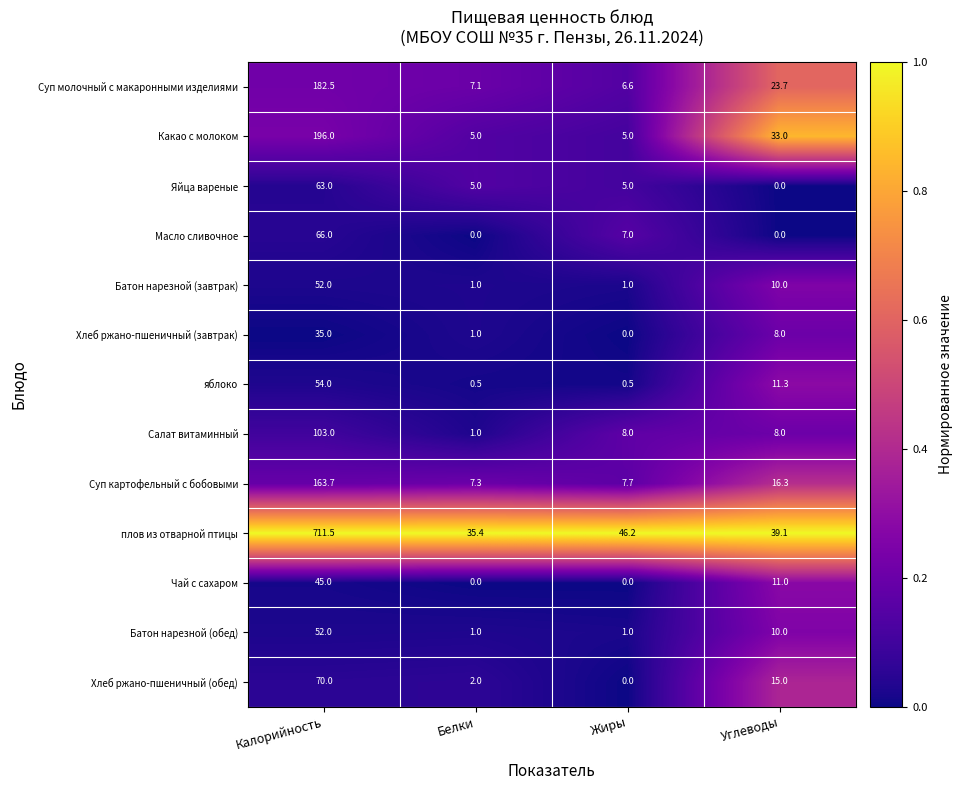

Which series has the largest range (max minus min)?

плов из отварной птицы